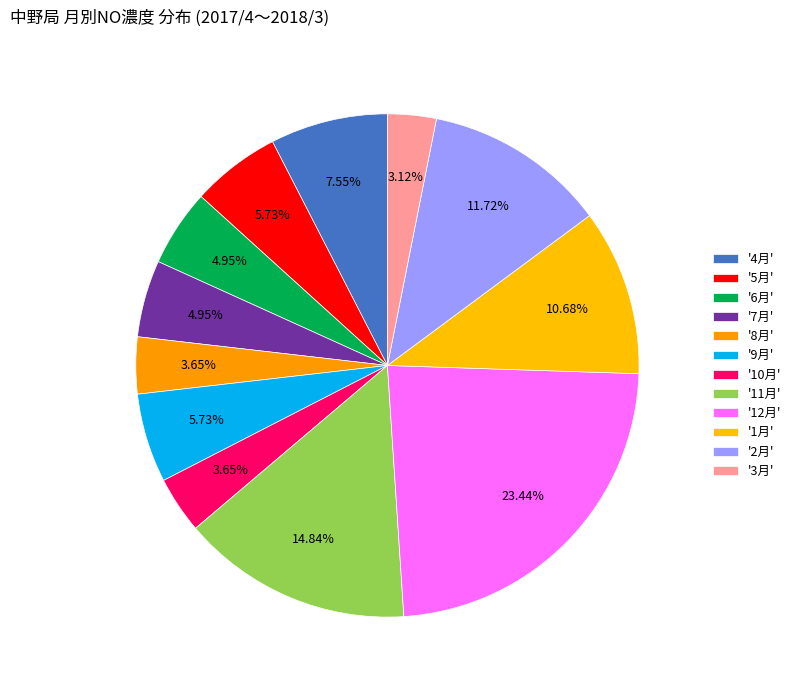

Does any single category account for the majority?

No